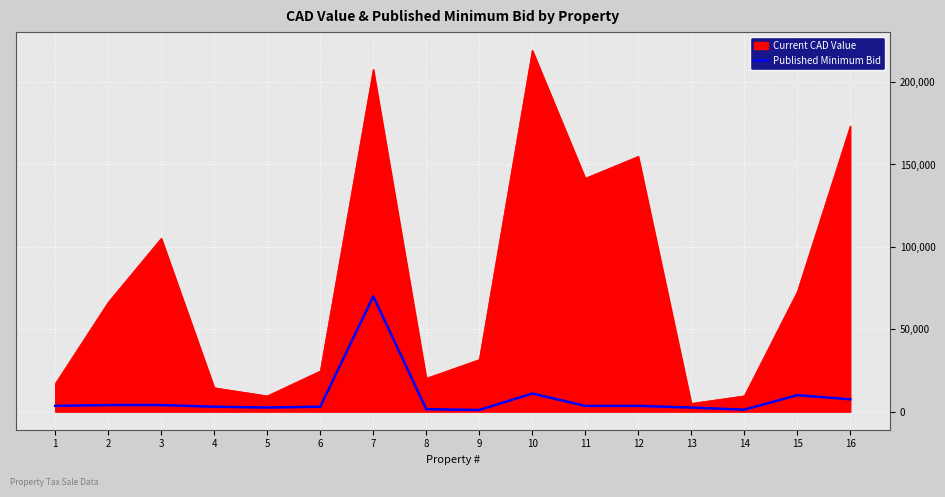

List the series in order of their overall mean, highest first.

Current CAD Value, Published Minimum Bid